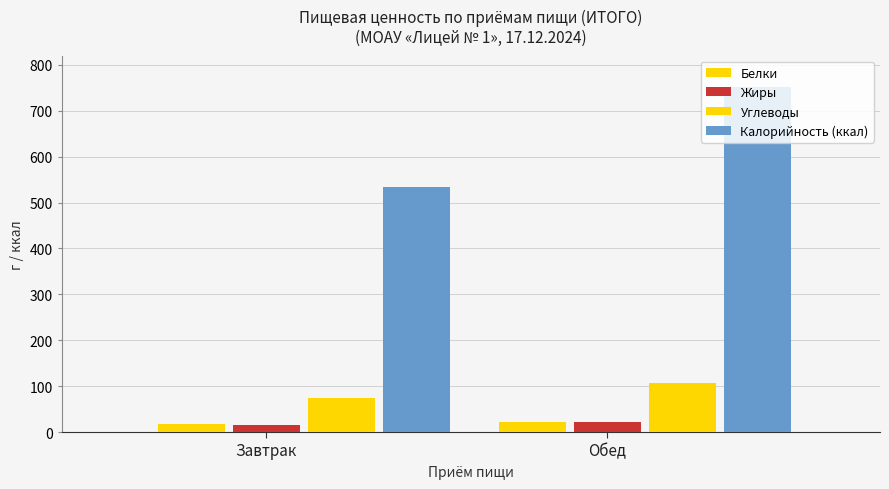

How many series are shown in this chart?

4